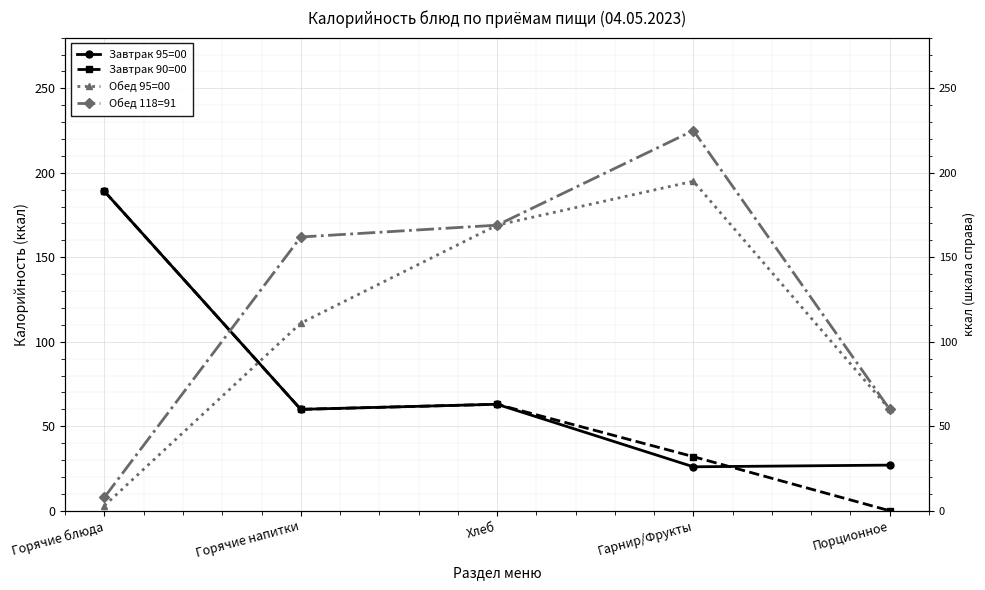

At which category does Обед 95=00 reach its first local peak?

Гарнир/Фрукты